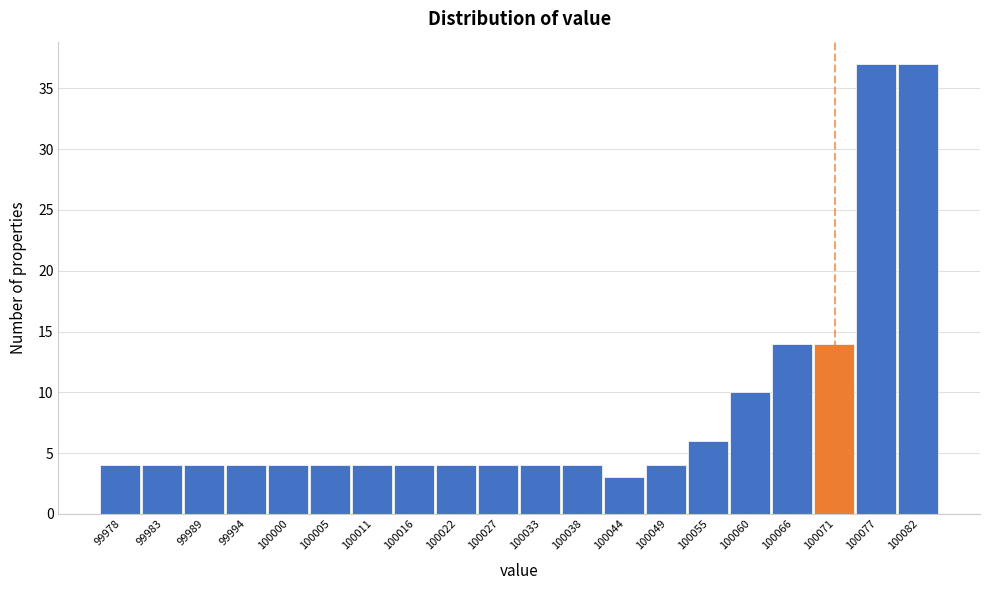

Reading left to right, transcribe this chart: for each bar, give the range it covers on the x-axis and its height. Neither the bar edges nor the heights are printed on the chart, so give them approximately, as read against the axes.

99975 to 99980: 4
99980 to 99986: 4
99986 to 99991: 4
99991 to 99997: 4
99997 to 100002: 4
100002 to 100008: 4
100008 to 100013: 4
100013 to 100019: 4
100019 to 100024: 4
100024 to 100030: 4
100030 to 100035: 4
100035 to 100041: 4
100041 to 100046: 3
100046 to 100052: 4
100052 to 100057: 6
100057 to 100063: 10
100063 to 100068: 14
100068 to 100074: 14
100074 to 100079: 37
100079 to 100085: 37